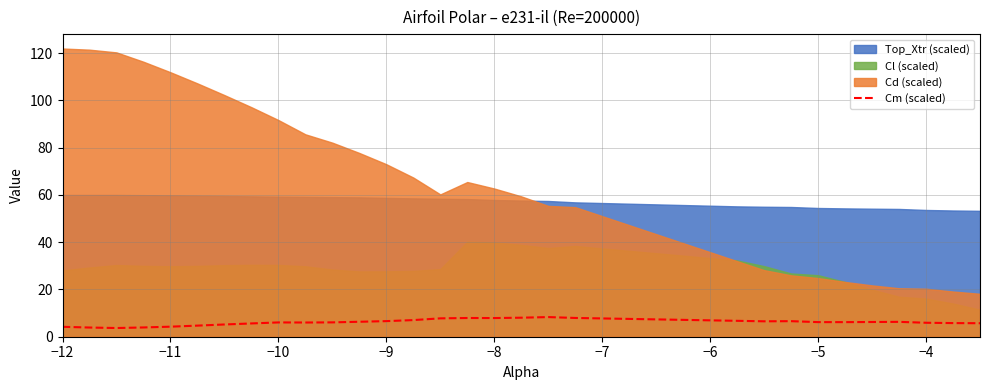

Is it true that Cm (scaled) equals 6.0 at −10?

True